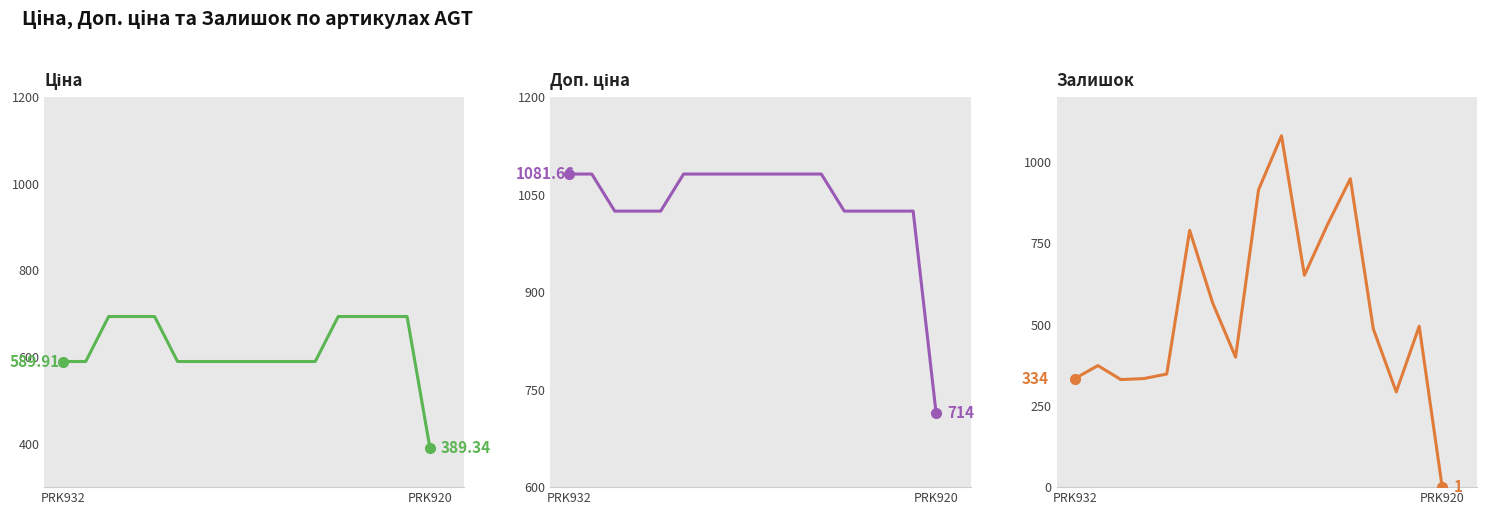

What is the label of the 1st point from the left?

PRK932